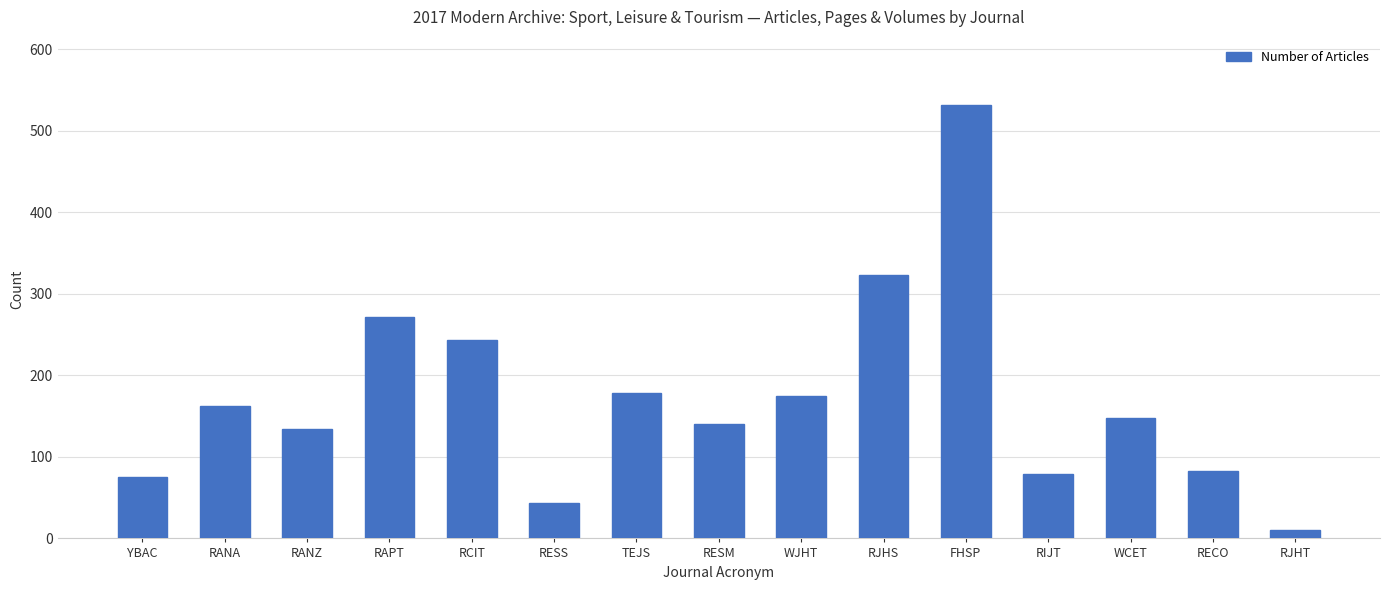

At which category does the chart reach its minimum across all series?

RJHT